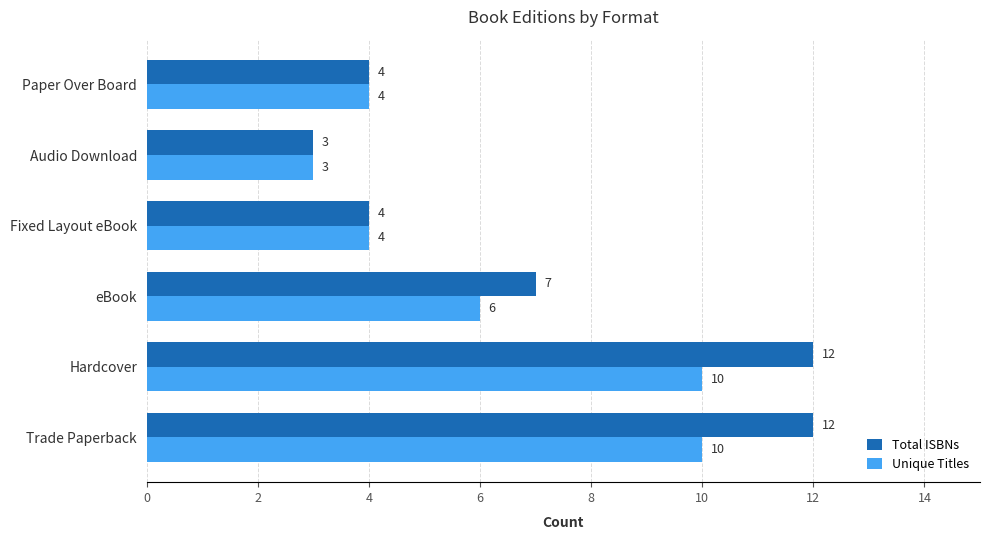

What is the difference between the maximum and minimum values in the Unique Titles series?

7